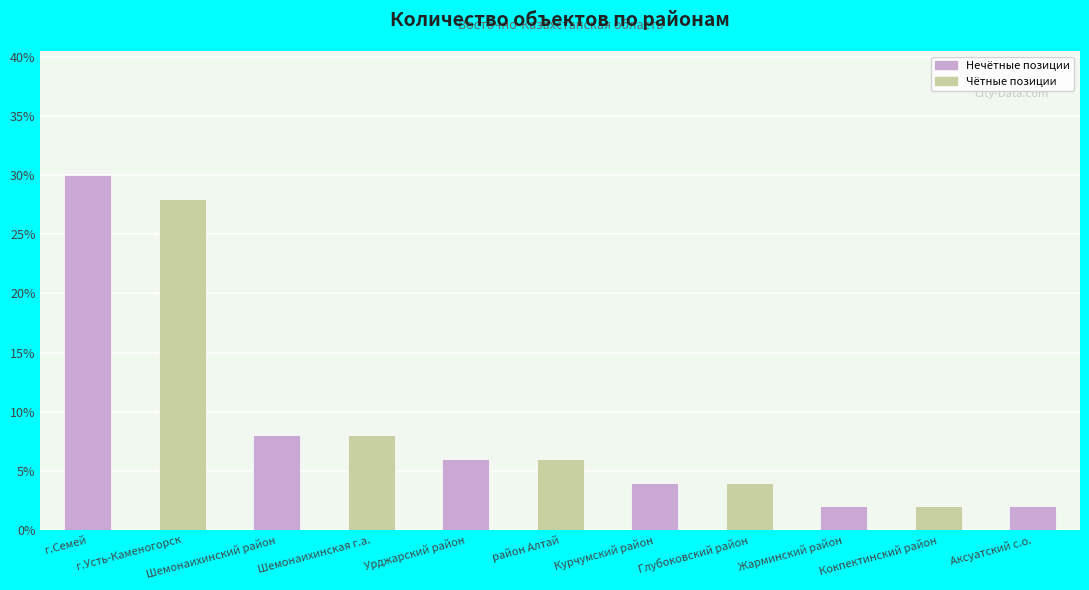

What is the average value?

9.1